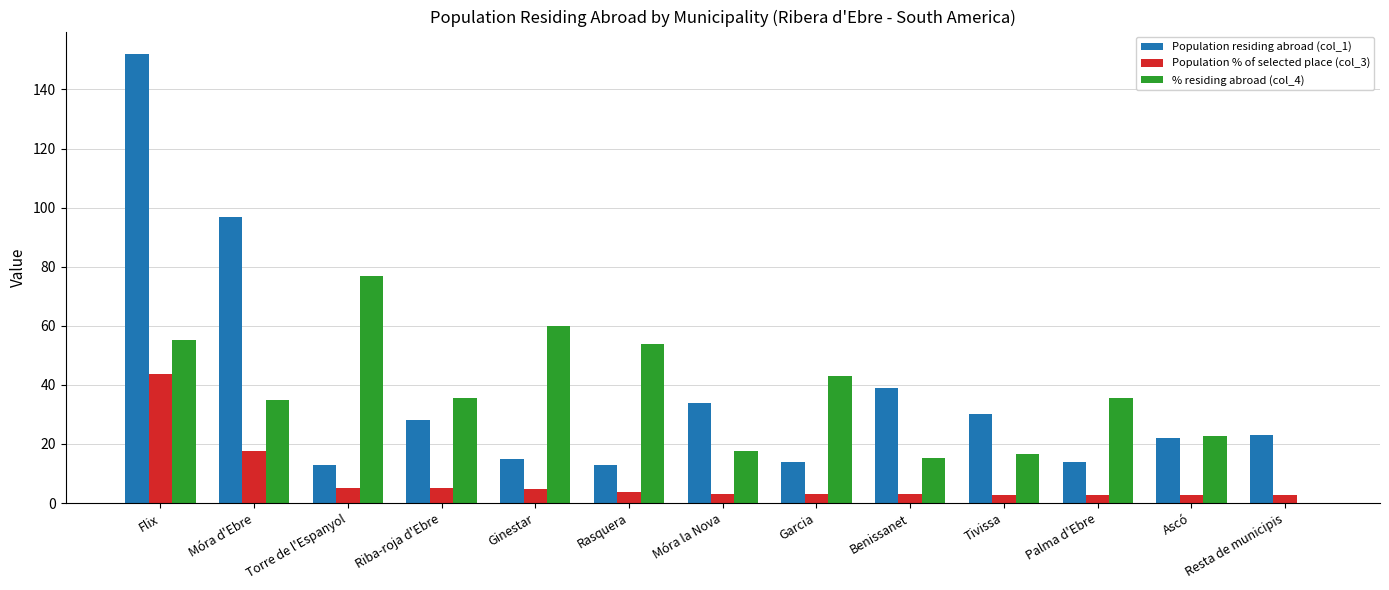

Is the value of Population residing abroad (col_1) at Móra d'Ebre greater than the value of Population % of selected place (col_3) at Resta de municipis?

Yes